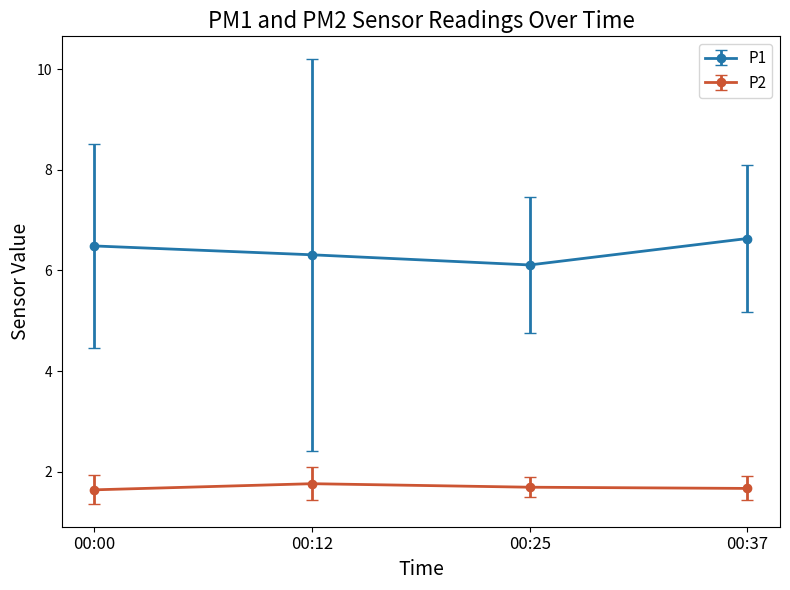

Which series has the largest total across all categories?

P1